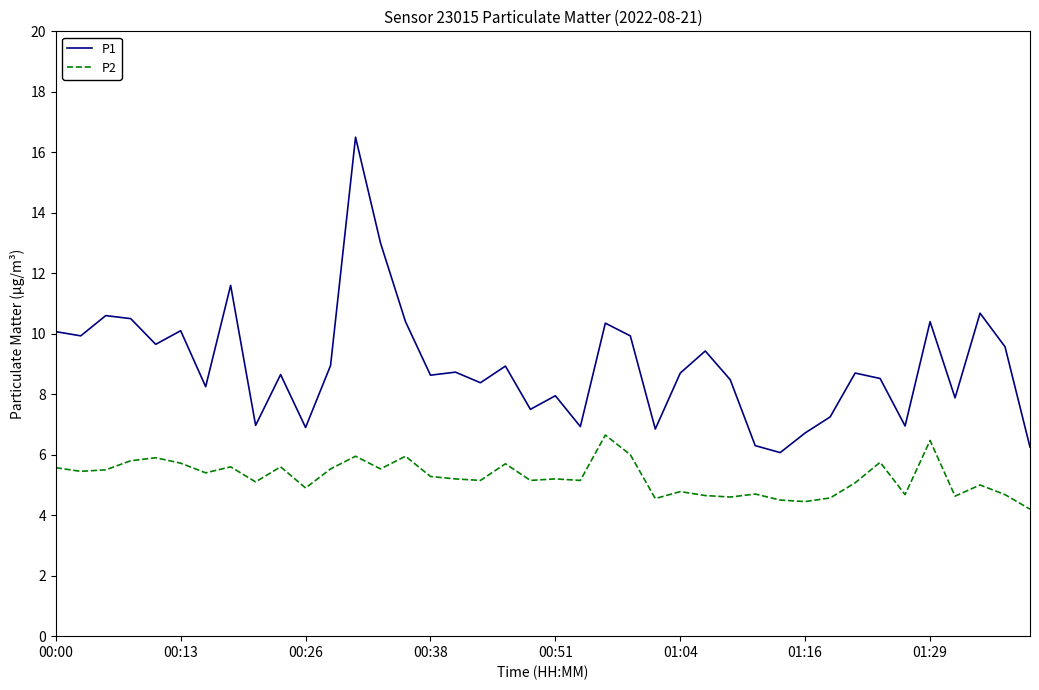

What is the greatest value displayed?

16.5